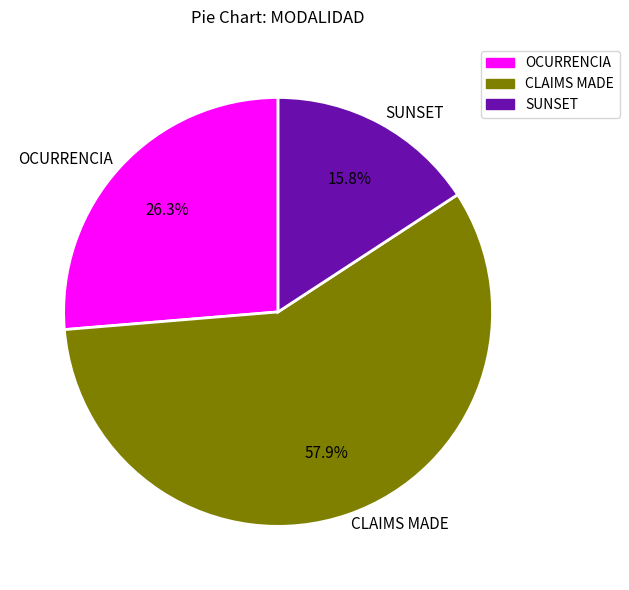

How much of the chart is everything except SUNSET?

84.2%